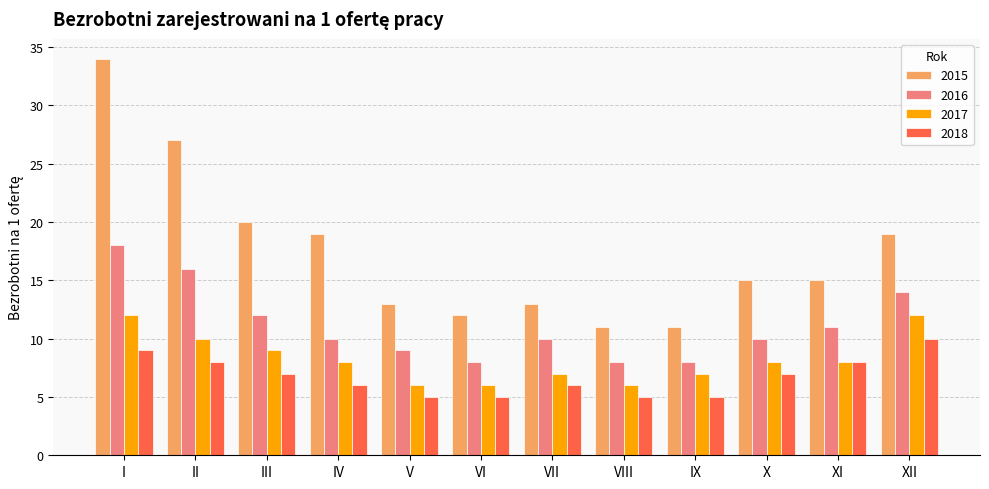

The 2017 series shows 6 at VIII. True or false?

True